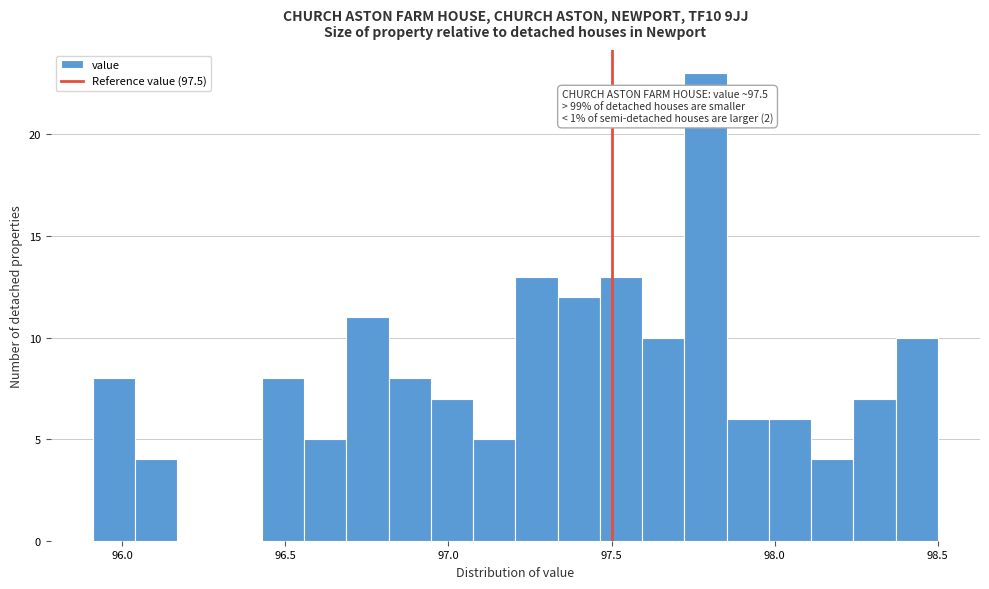

Around what value on the x-axis is the tallest bar? Give the approximate position of its centre, as read against the axis.

97.80